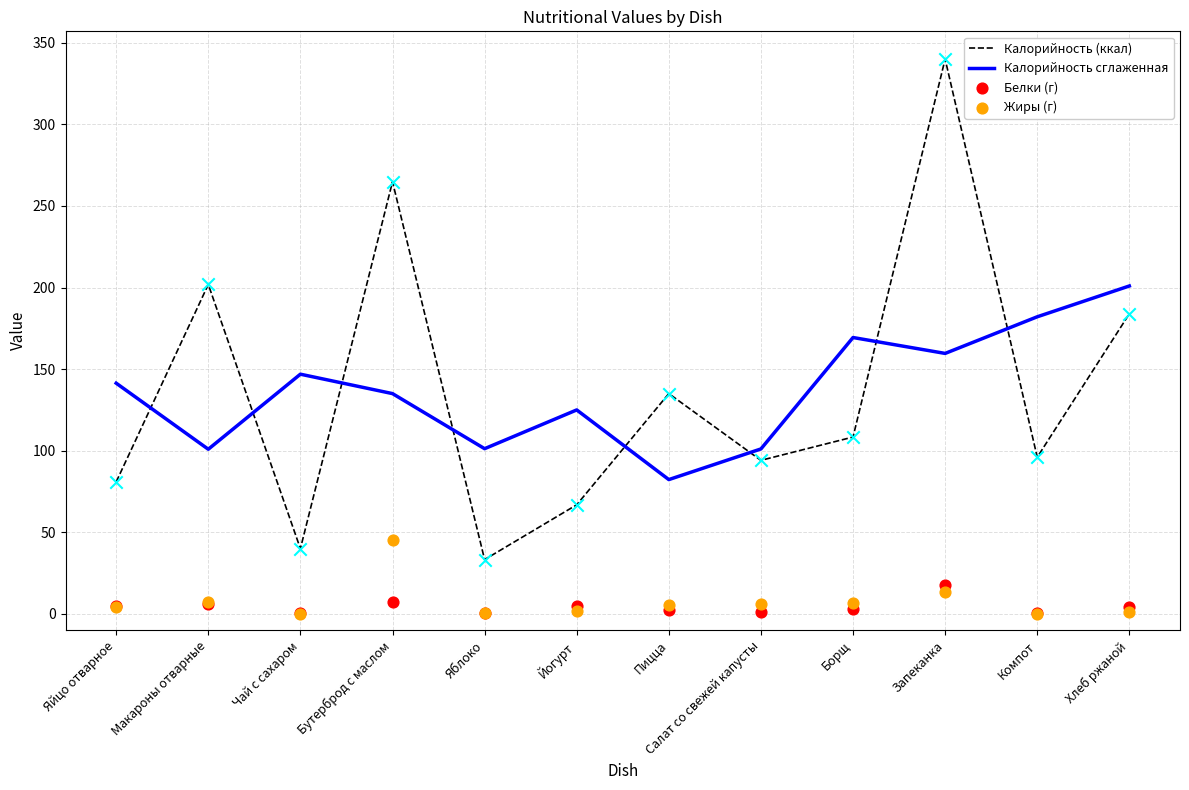

Which series reaches the minimum Y coordinate?

Жиры (г)